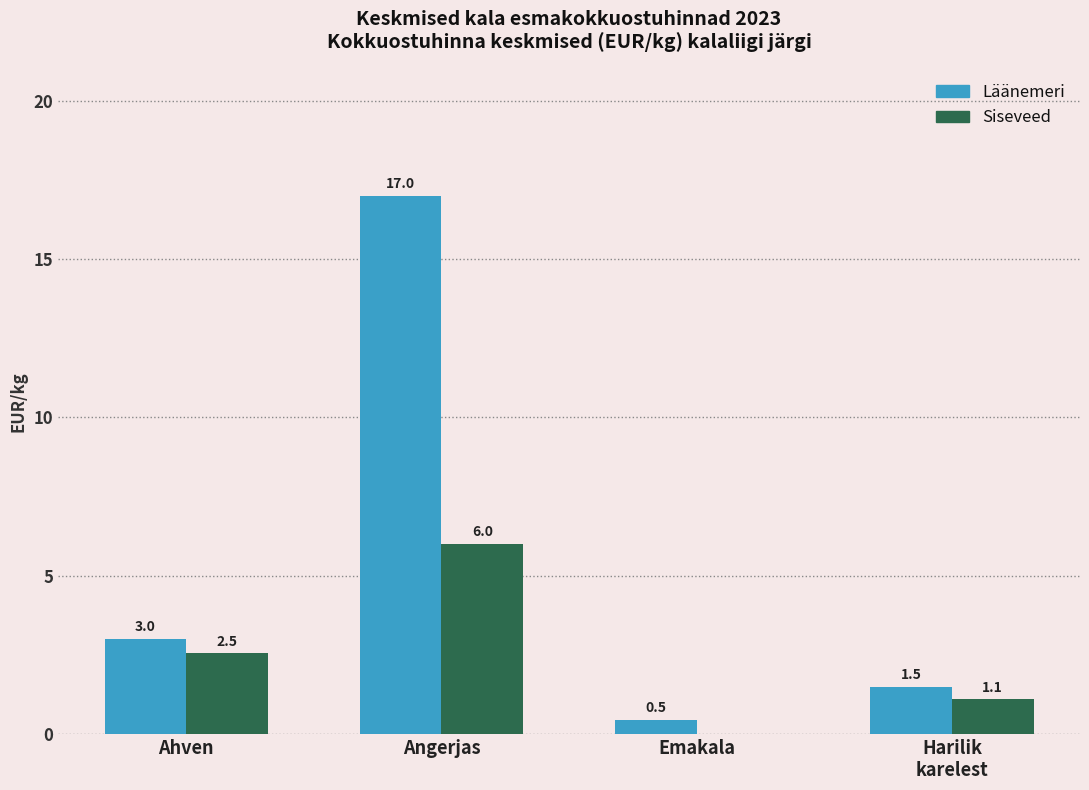

What is the sum of the Siseveed values at Angerjas and Ahven?

8.5